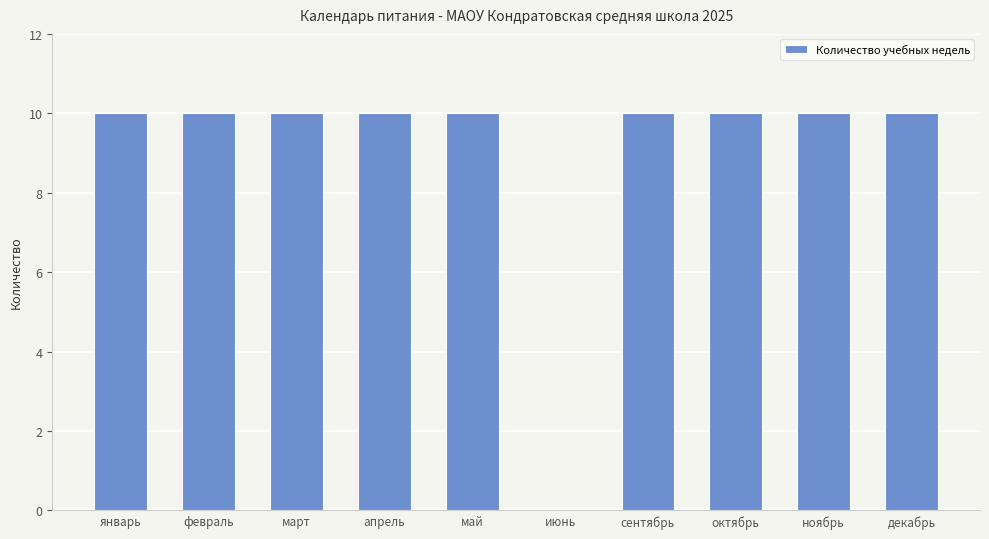

What is the maximum value shown in the chart?

10